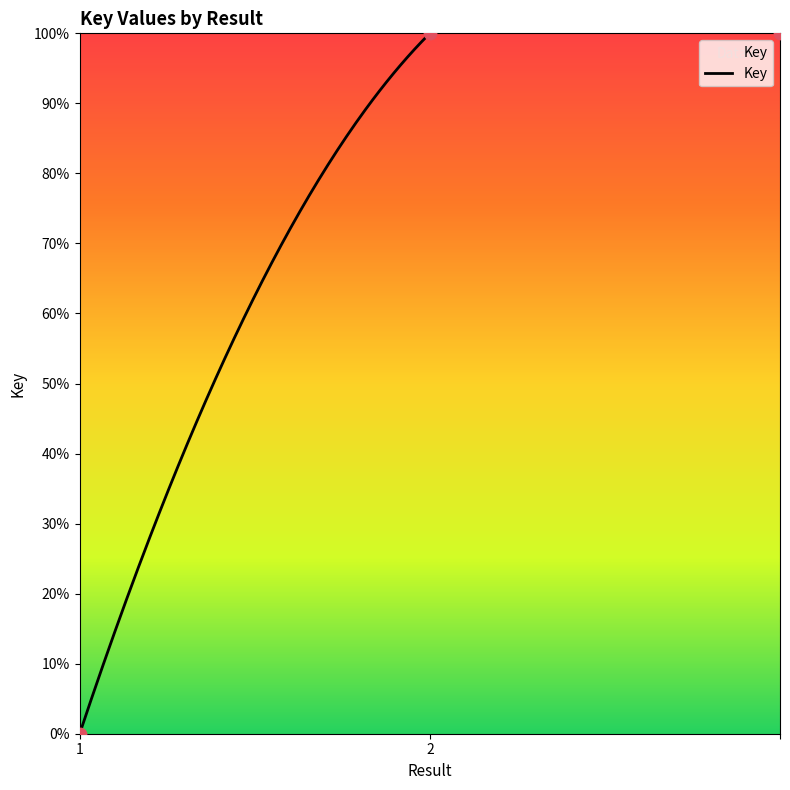

Between 2 and , which is larger?

2